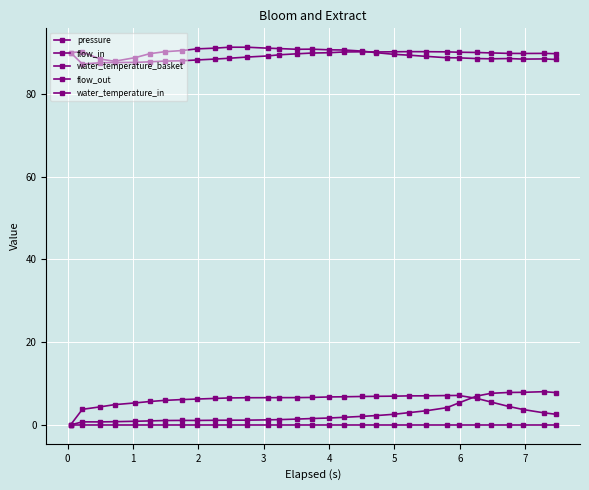

At which label is water_temperature_basket closest to 88?

6